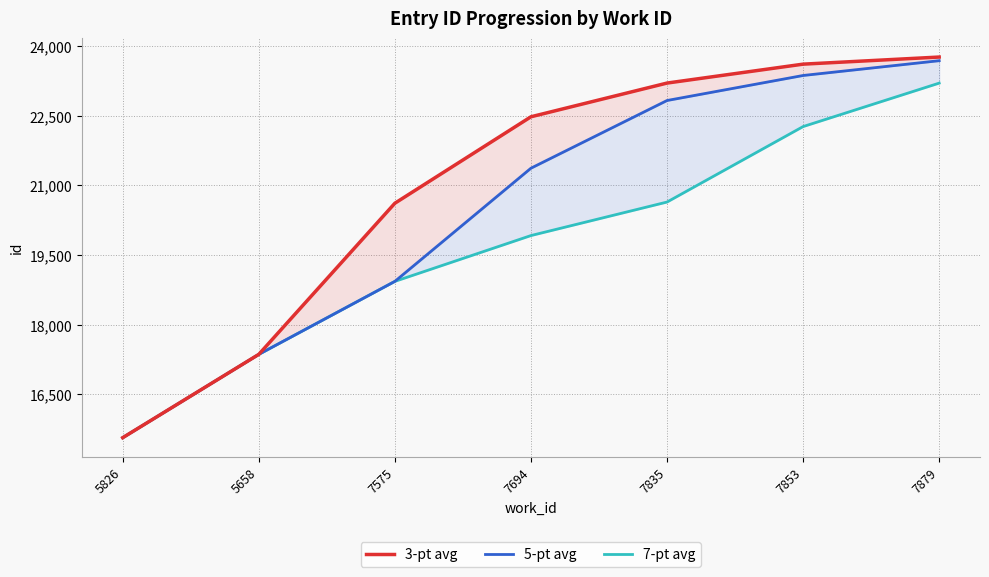

At which label does 7-pt avg reach its minimum?

5826